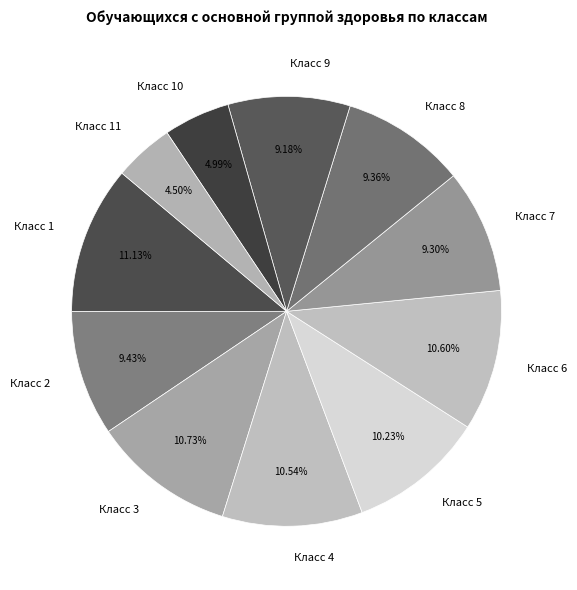

Count the number of slices in the pie.

11